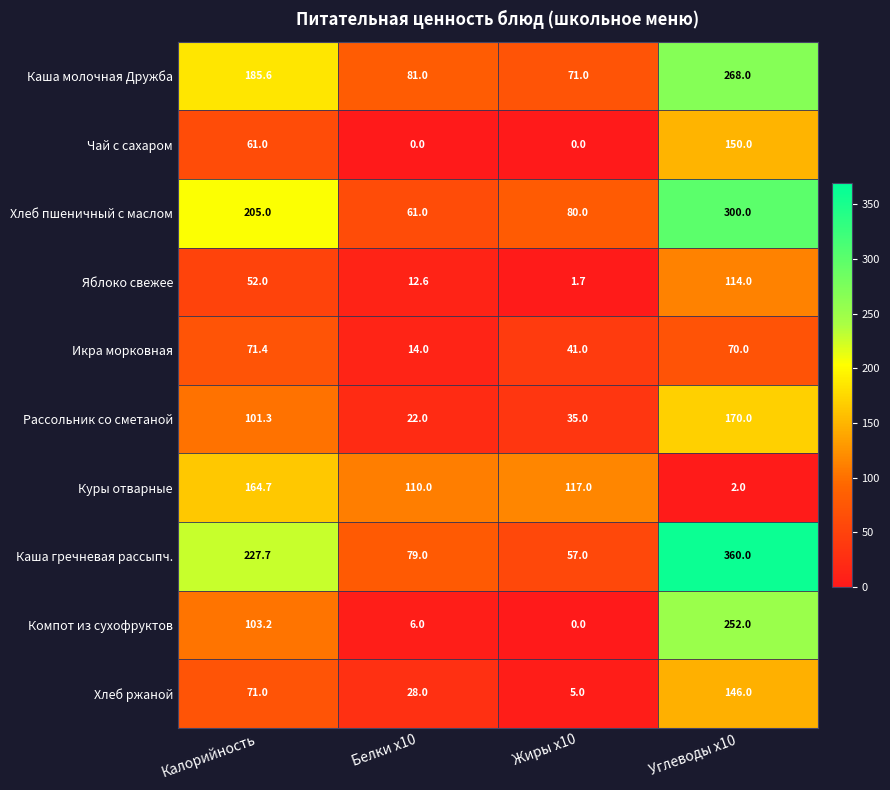

What is the maximum value for Каша гречневая рассыпч.?

360.0